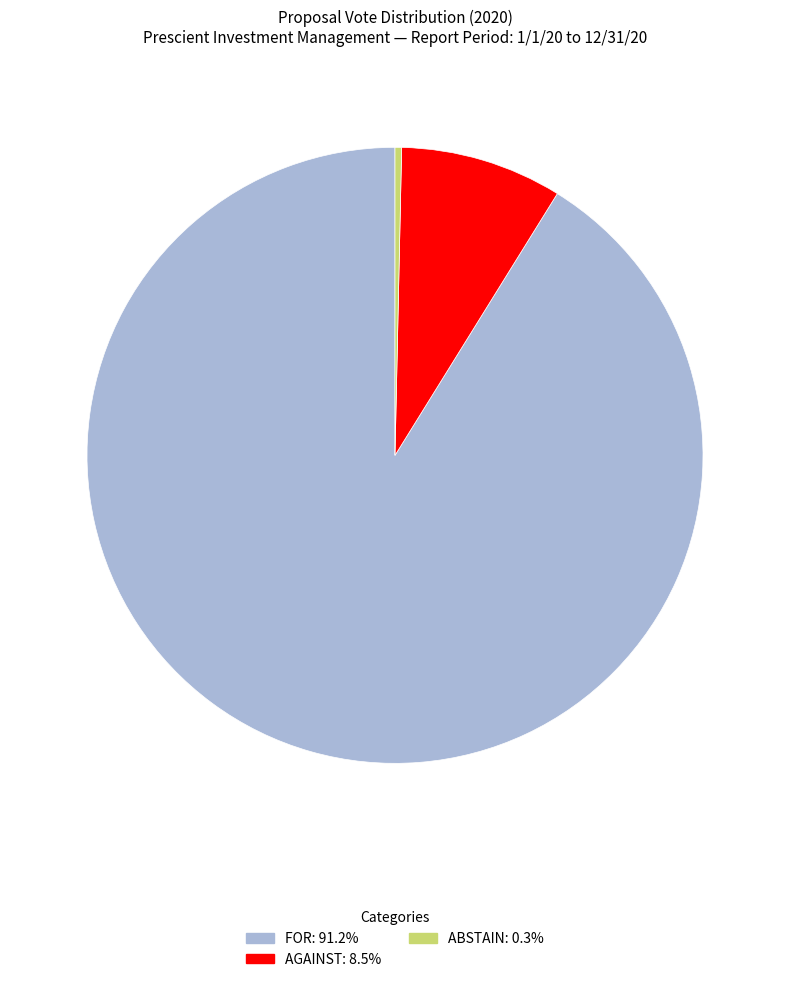

Does ABSTAIN: 0.3% represent more than half of the total?

No